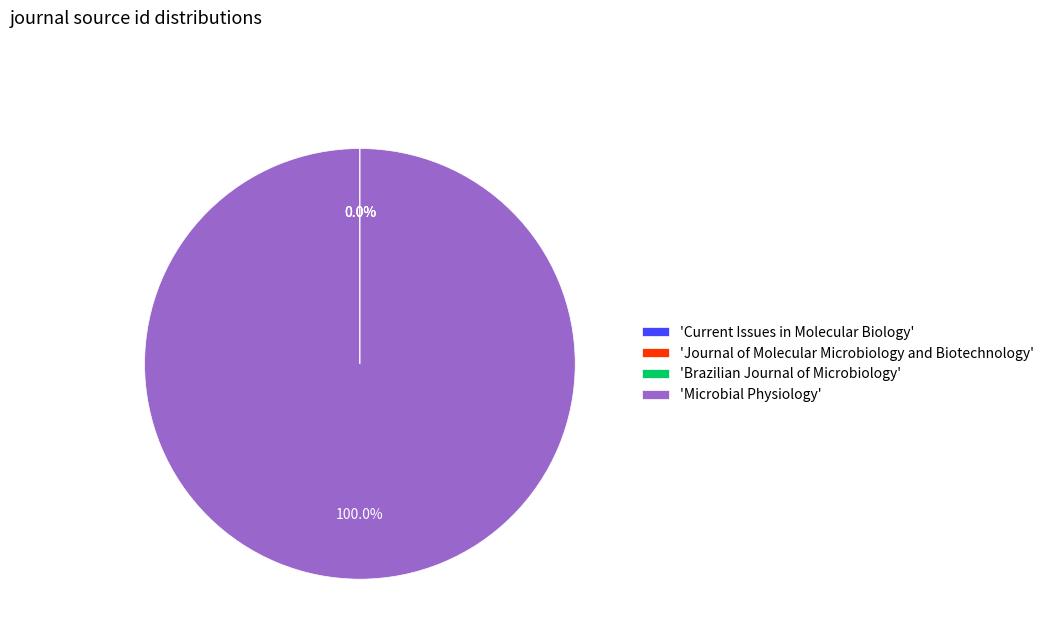

Which category has the biggest portion of the pie?

'Microbial Physiology'